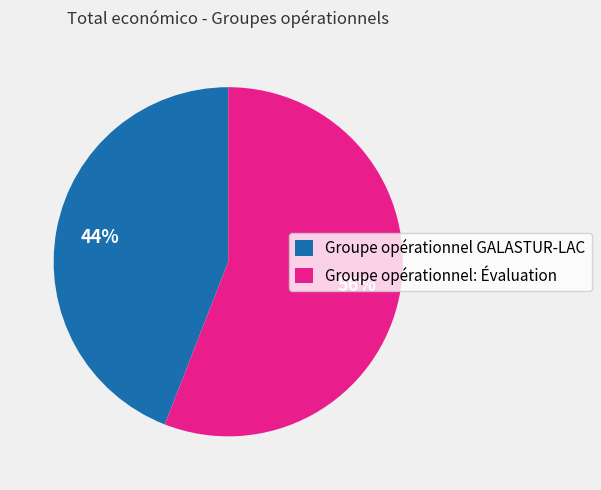

What is the largest slice in the pie chart?

Groupe opérationnel: Évaluation